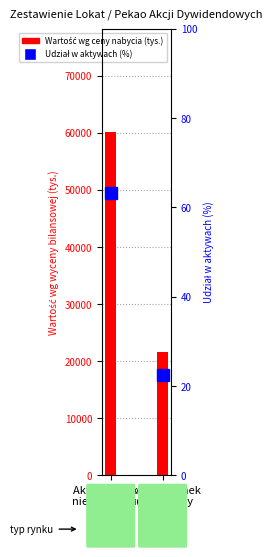

What is the spread (max minus min) of values at Aktywny rynek
regulowany?

21659.6